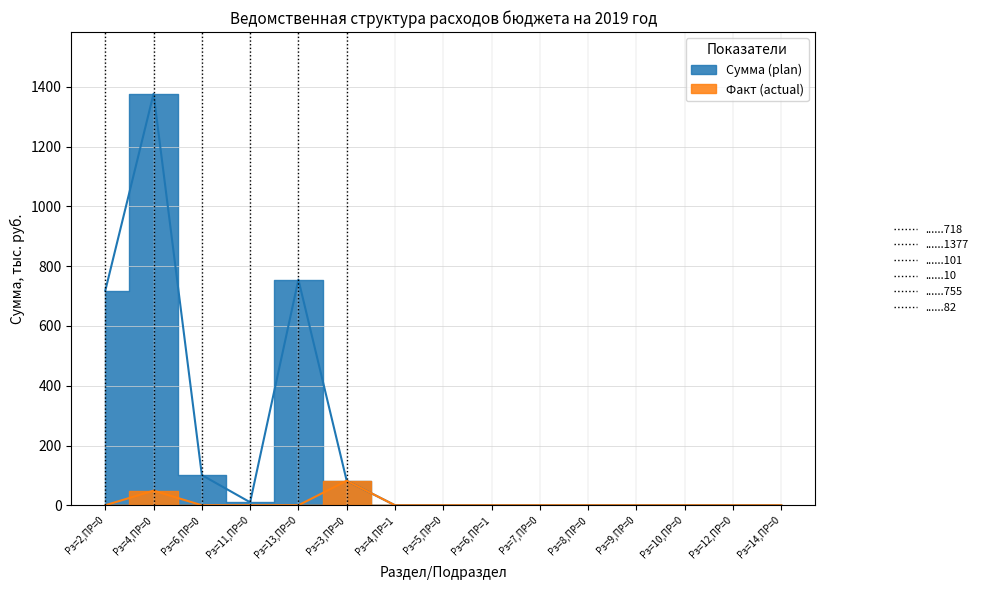

Where is Сумма (plan) nearest to the value 688?

Рз=2,ПР=0